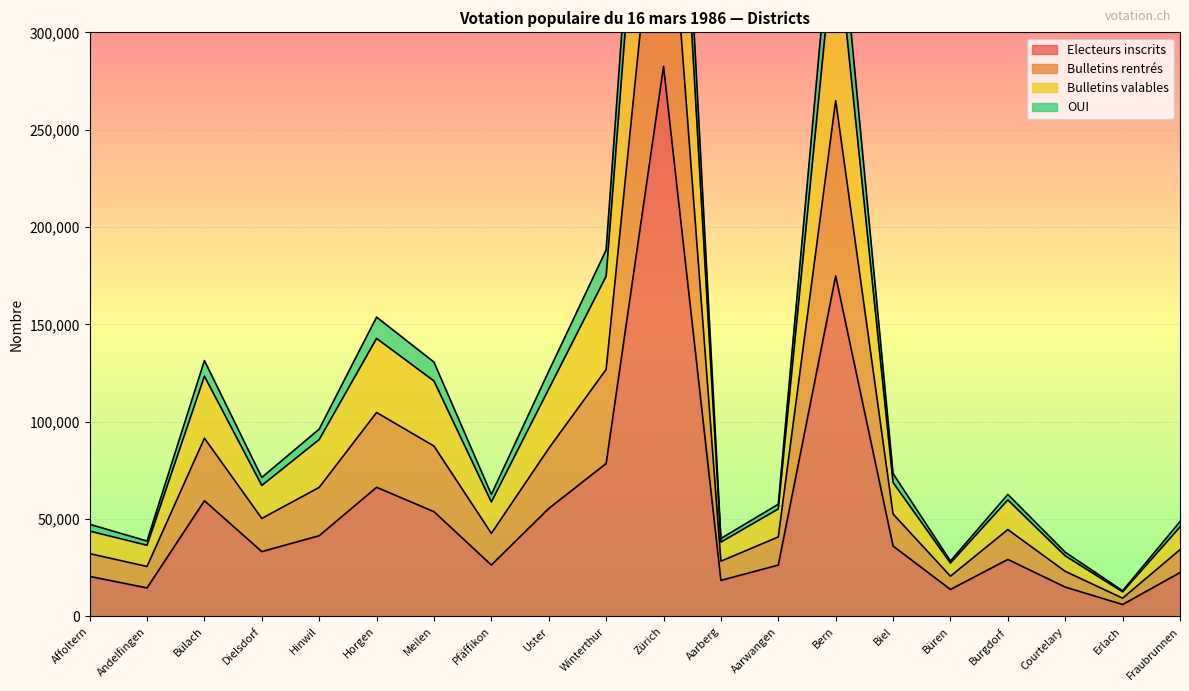

What is the total value across all series at Fraubrunnen?

151562